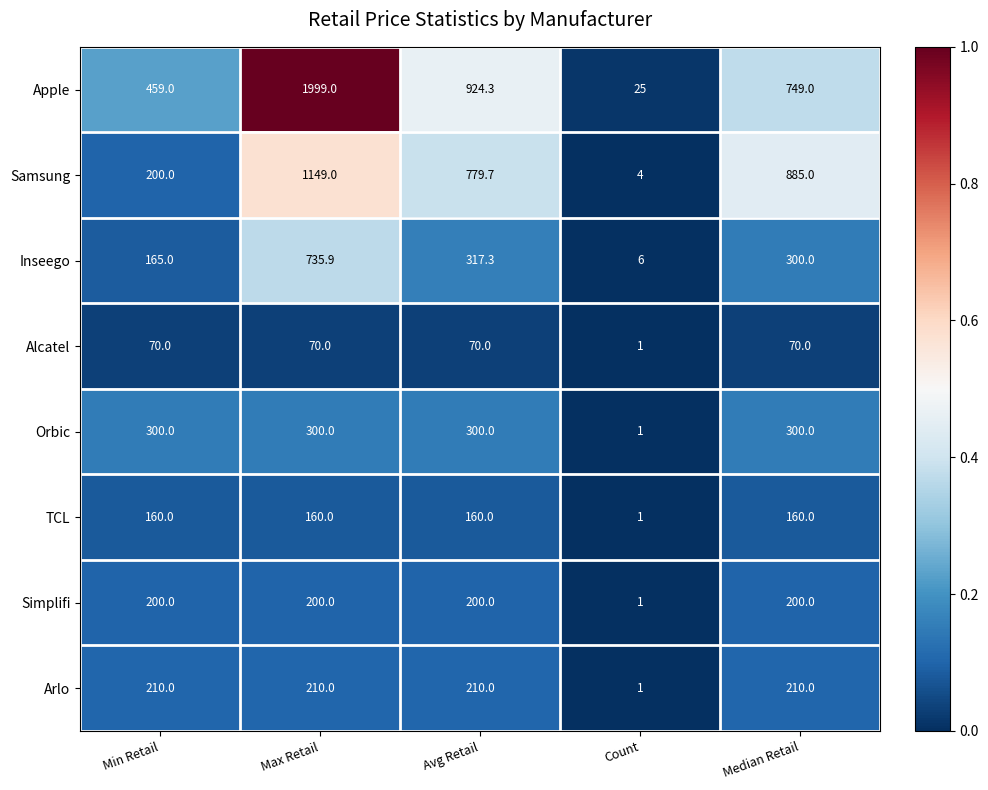

Which series has the largest total across all categories?

Apple